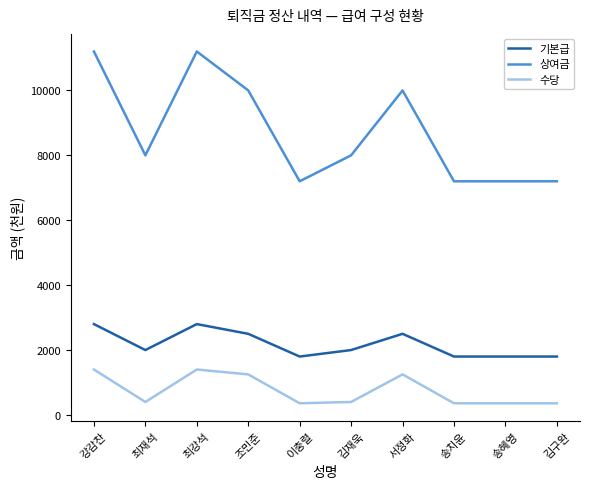

At 최재석, list the series in order from largest to smallest.

상여금, 기본급, 수당